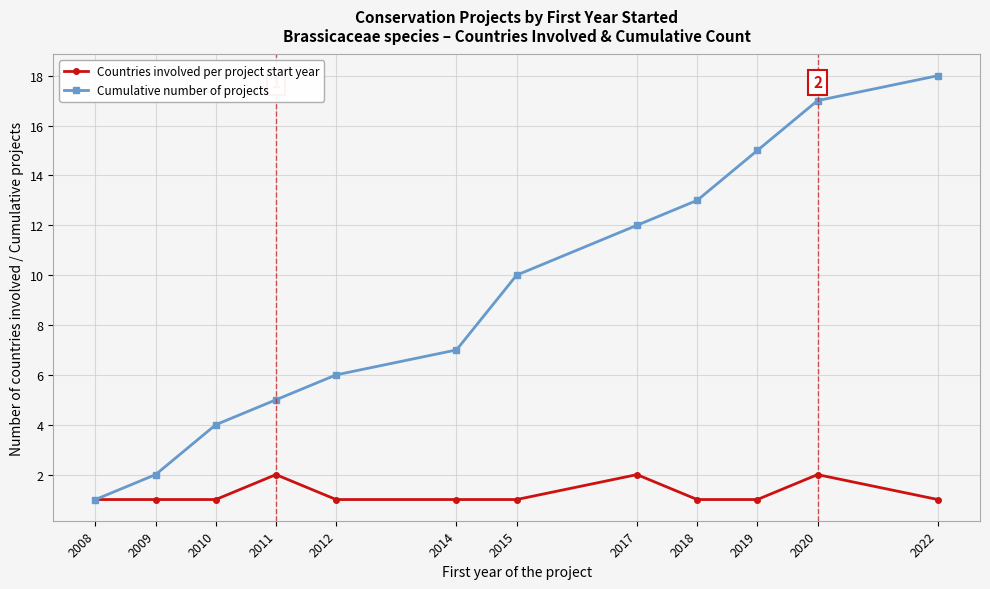

How many categories are shown in the chart?

12